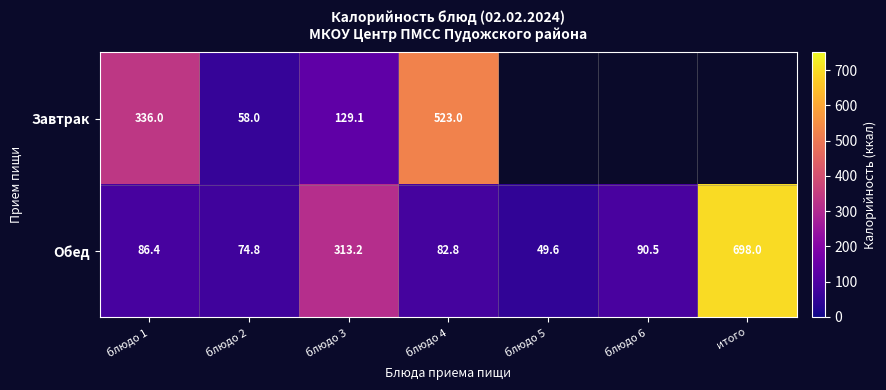

How many data points in Обед are less than 86?

3